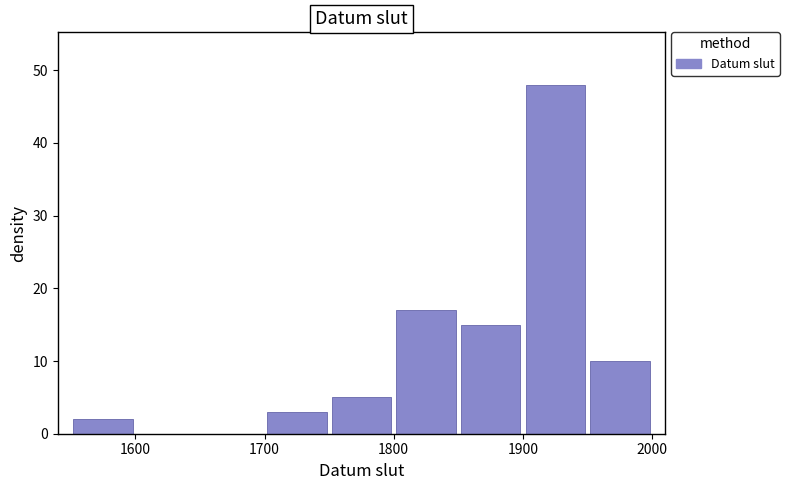

Reading left to right, list every bar in this chart as the range it spans on the x-axis followed by its height. The values are not printed on the chart, so give them approximately, as read against the axis.

1550 to 1600: 2
1600 to 1650: 0
1650 to 1700: 0
1700 to 1750: 3
1750 to 1800: 5
1800 to 1850: 17
1850 to 1900: 15
1900 to 1950: 48
1950 to 2000: 10